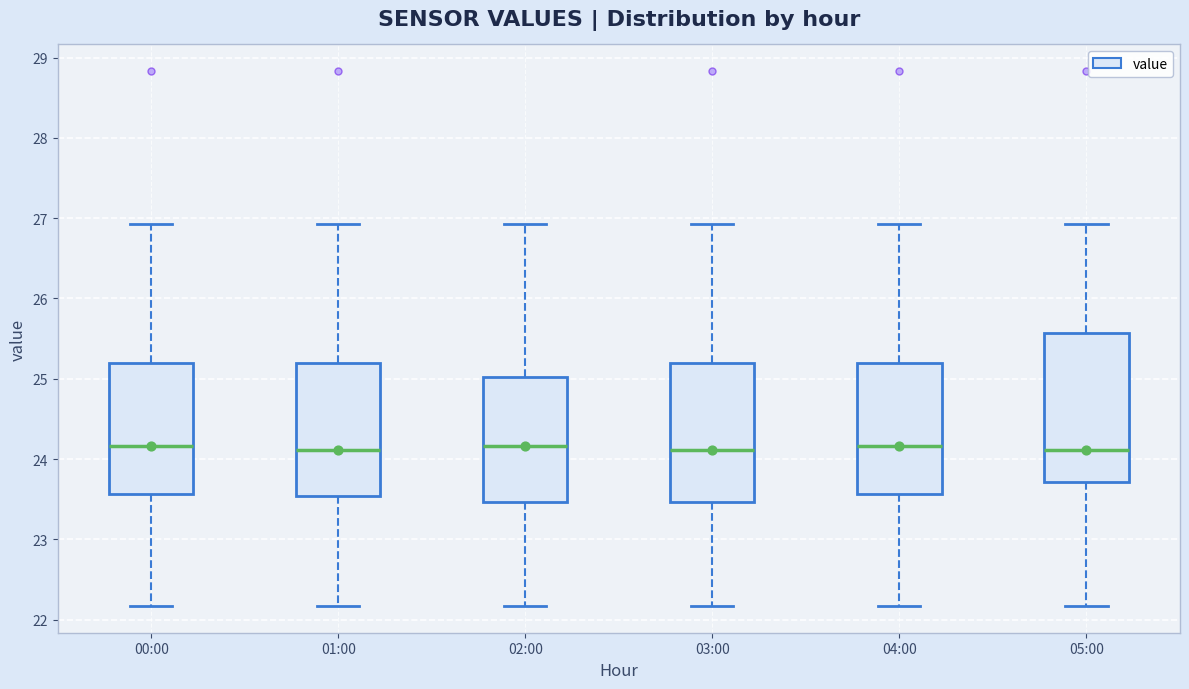

Reading left to right, read every box against the y-axis: the position of its median line, the range the box covers, and the ends of its whiskers. The values are not printed on the chart, so give them approximately, as read against the axis.

00:00: median 24.2, box 23.6 to 25.2, whiskers 22.2 to 26.9
01:00: median 24.1, box 23.5 to 25.2, whiskers 22.2 to 26.9
02:00: median 24.2, box 23.5 to 25.0, whiskers 22.2 to 26.9
03:00: median 24.1, box 23.5 to 25.2, whiskers 22.2 to 26.9
04:00: median 24.2, box 23.6 to 25.2, whiskers 22.2 to 26.9
05:00: median 24.1, box 23.7 to 25.6, whiskers 22.2 to 26.9